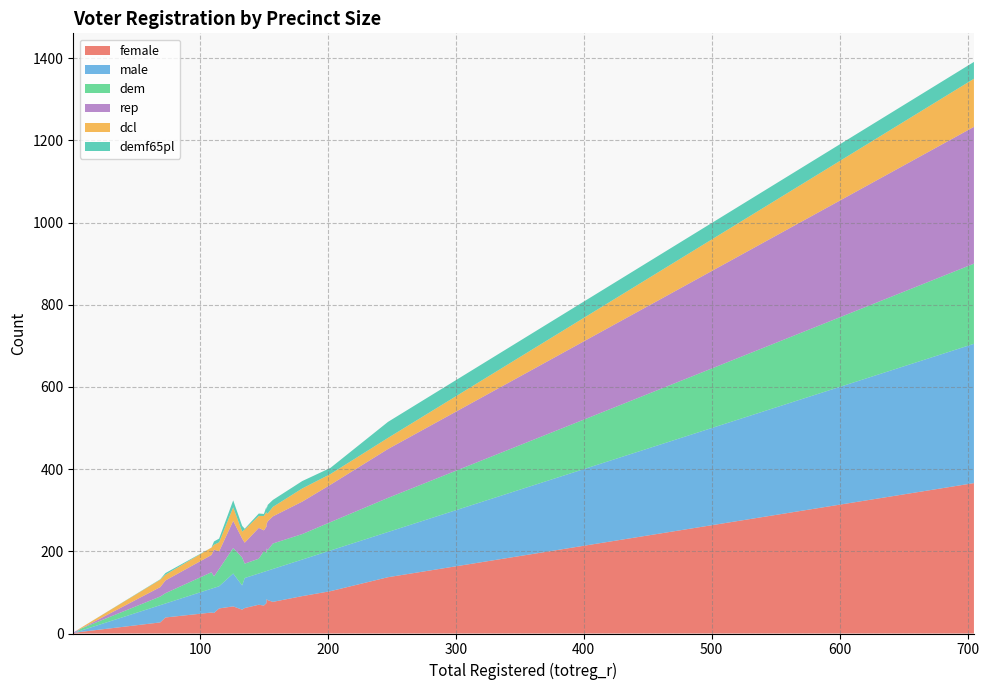

Reading left to right, transcribe all the data shown in this chart.

female: 180=91	109=51	135=62	73=39	7=4	133=58	111=50	157=77	1=1	146=70	152=84	150=68	247=137	153=81	705=366	3=2	69=27	202=103	115=61	152=74	126=66
male: 180=89	109=58	135=73	73=34	7=3	133=59	111=61	157=80	1=0	146=76	152=68	150=82	247=110	153=72	705=339	3=1	69=42	202=99	115=54	152=78	126=80
dem: 180=62	109=40	135=35	73=25	7=5	133=68	111=28	157=62	1=0	146=36	152=55	150=51	247=83	153=50	705=195	3=0	69=21	202=69	115=42	152=44	126=62
rep: 180=79	109=42	135=51	73=31	7=0	133=46	111=65	157=66	1=1	146=75	152=59	150=50	247=119	153=70	705=333	3=3	69=23	202=91	115=43	152=64	126=66
dcl: 180=32	109=18	135=32	73=14	7=2	133=17	111=12	157=23	1=0	146=29	152=27	150=35	247=27	153=19	705=117	3=0	69=18	202=26	115=22	152=36	126=33
demf65pl: 180=18	109=0	135=2	73=4	7=0	133=14	111=8	157=17	1=0	146=6	152=9	150=5	247=39	153=21	705=41	3=0	69=1	202=15	115=9	152=13	126=17